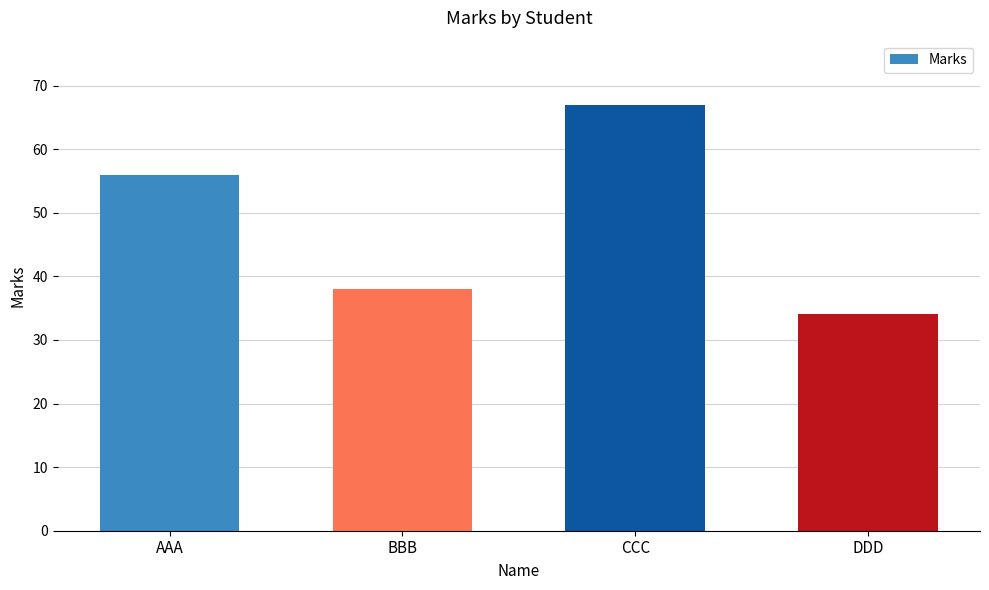

What is the change in value from BBB to CCC?

+29